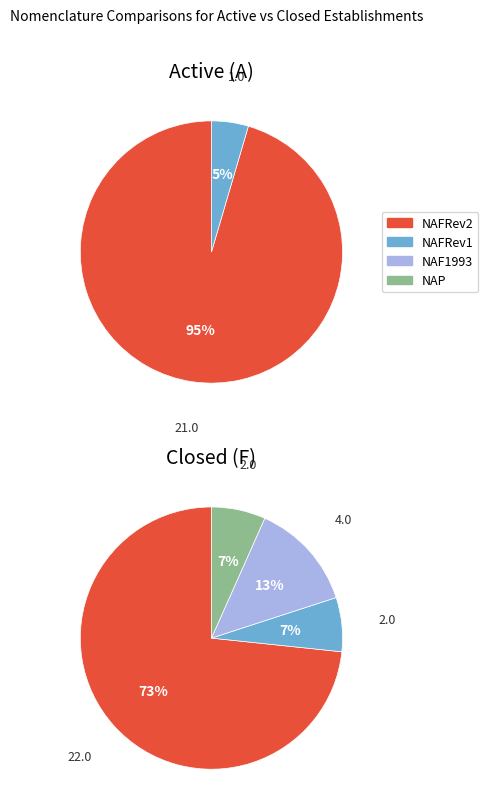

The false slice represents 42% of the pie. True or false?

False